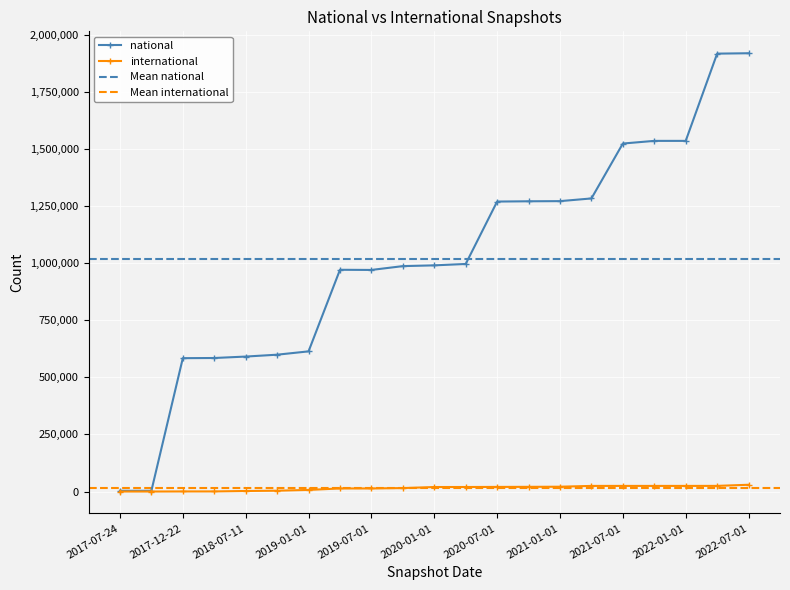

True or false: international and national cross at least once.

False